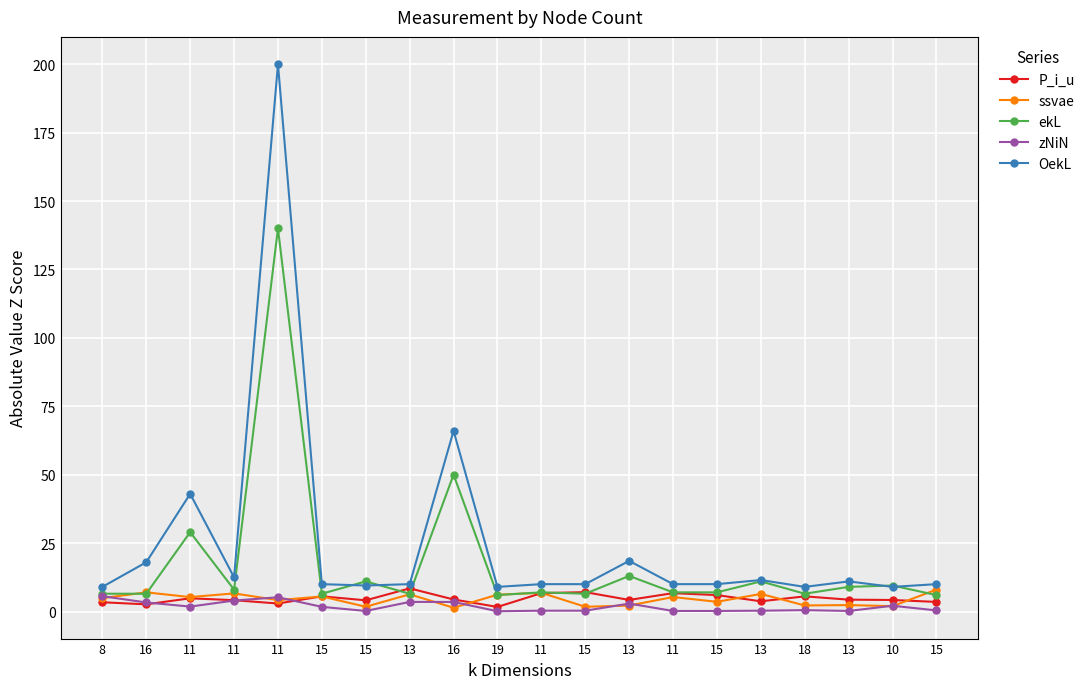

What is the difference between the zNiN values at 15 and 11?

3.7